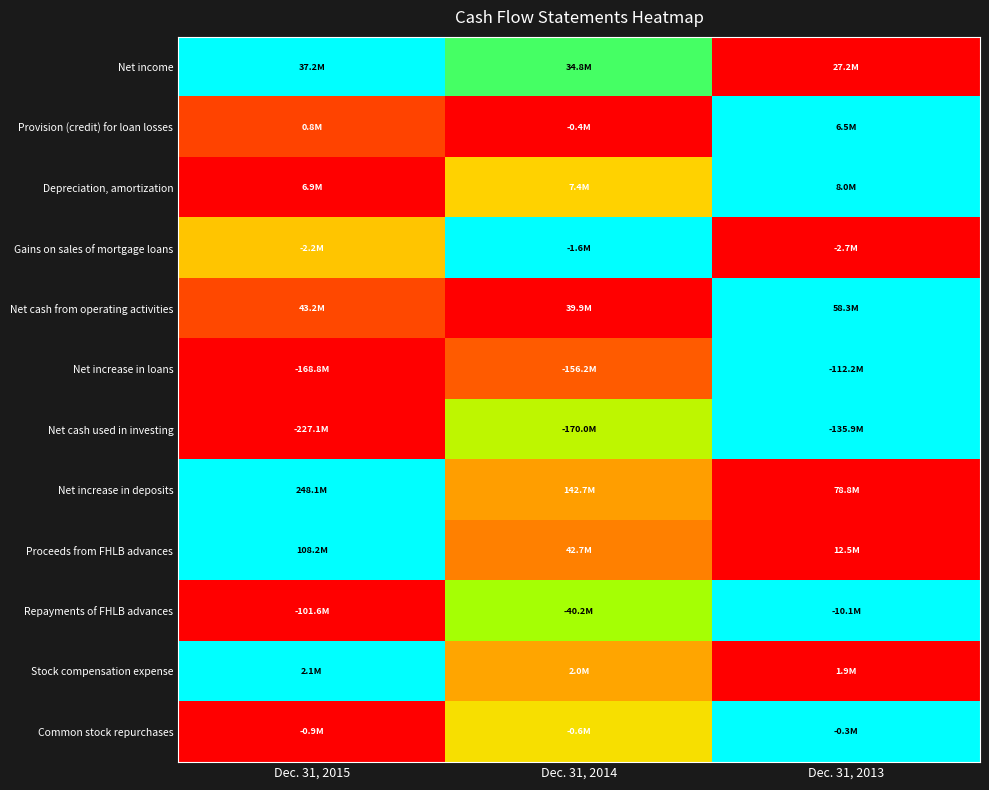

Reading left to right, transcribe all the data shown in this chart.

Net income: Dec. 31, 2015=1.0	Dec. 31, 2014=0.8	Dec. 31, 2013=0.0
Provision (credit) for loan losses: Dec. 31, 2015=0.2	Dec. 31, 2014=0.0	Dec. 31, 2013=1.0
Depreciation, amortization: Dec. 31, 2015=0.0	Dec. 31, 2014=0.5	Dec. 31, 2013=1.0
Gains on sales of mortgage loans: Dec. 31, 2015=0.5	Dec. 31, 2014=1.0	Dec. 31, 2013=0.0
Net cash from operating activities: Dec. 31, 2015=0.2	Dec. 31, 2014=0.0	Dec. 31, 2013=1.0
Net increase in loans: Dec. 31, 2015=0.0	Dec. 31, 2014=0.2	Dec. 31, 2013=1.0
Net cash used in investing: Dec. 31, 2015=0.0	Dec. 31, 2014=0.6	Dec. 31, 2013=1.0
Net increase in deposits: Dec. 31, 2015=1.0	Dec. 31, 2014=0.4	Dec. 31, 2013=0.0
Proceeds from FHLB advances: Dec. 31, 2015=1.0	Dec. 31, 2014=0.3	Dec. 31, 2013=0.0
Repayments of FHLB advances: Dec. 31, 2015=0.0	Dec. 31, 2014=0.7	Dec. 31, 2013=1.0
Stock compensation expense: Dec. 31, 2015=1.0	Dec. 31, 2014=0.4	Dec. 31, 2013=0.0
Common stock repurchases: Dec. 31, 2015=0.0	Dec. 31, 2014=0.5	Dec. 31, 2013=1.0